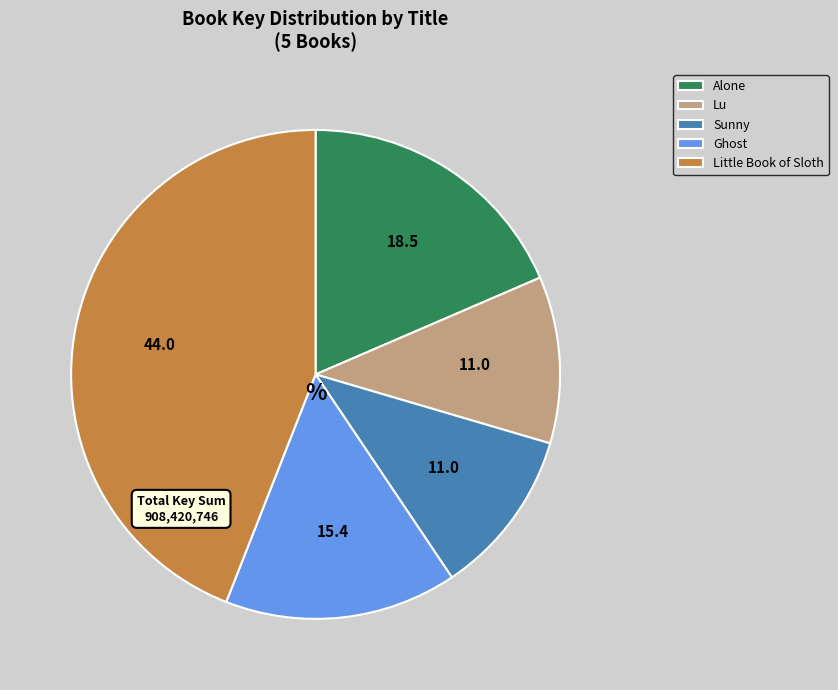

How many segments does this pie chart have?

5